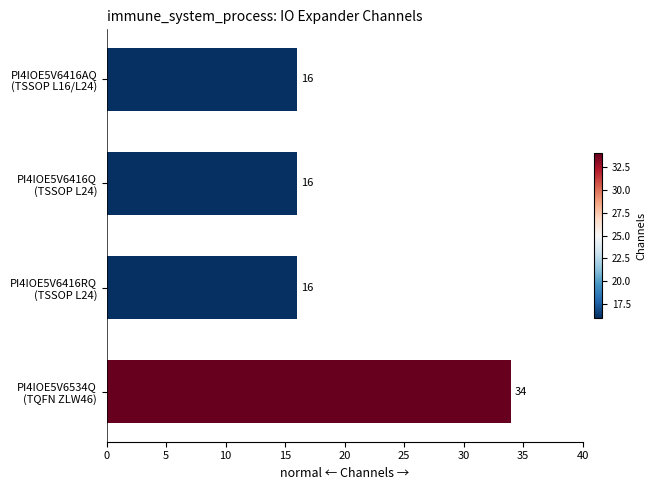

What is the greatest value displayed?

34